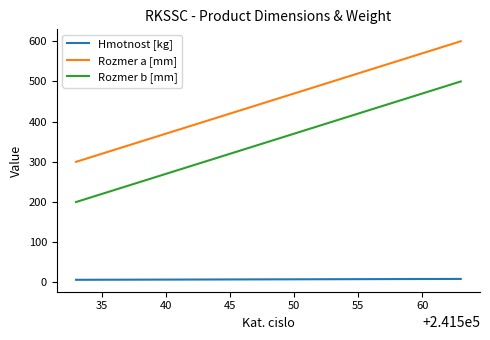

What is the maximum value shown in the chart?

600.0